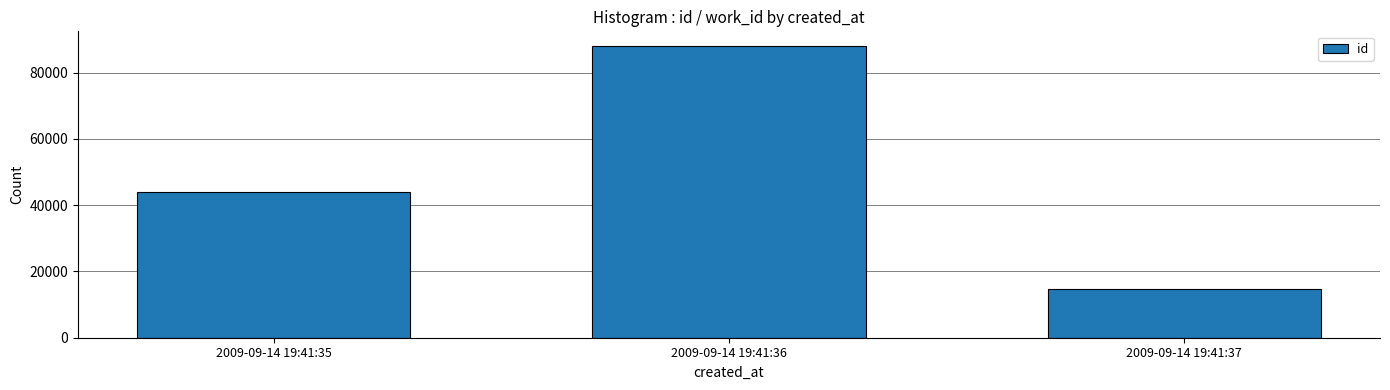

The chart shows a value of 25908 at 2009-09-14 19:41:35. True or false?

False